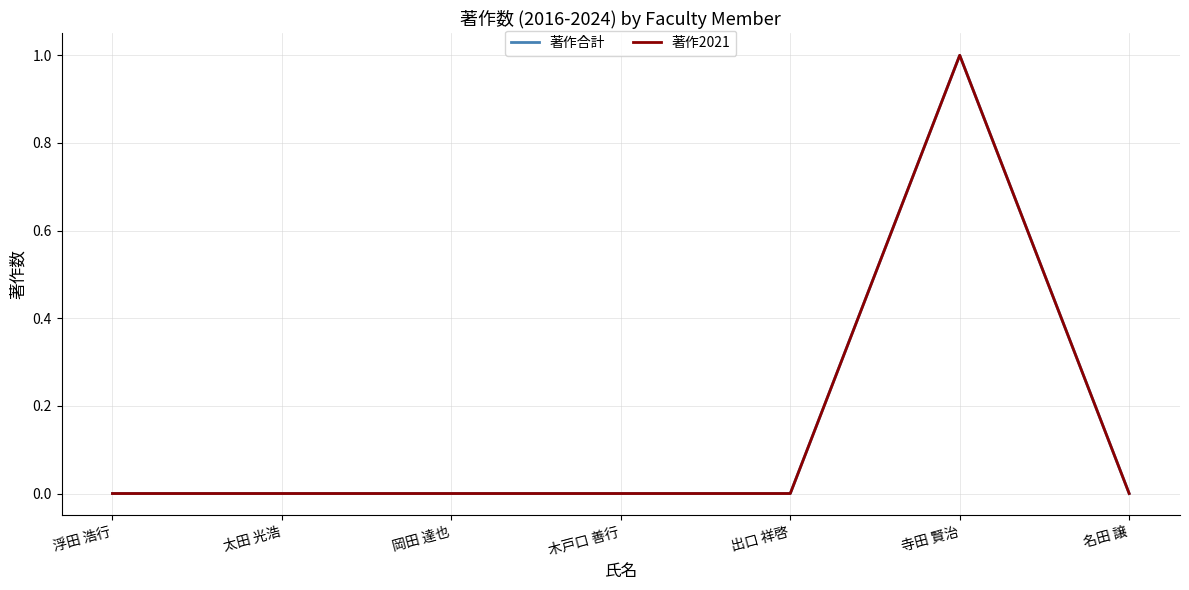

Reading left to right, what are all the values shown in this chart?

著作合計: 浮田 浩行=0	太田 光浩=0	岡田 達也=0	木戸口 善行=0	出口 祥啓=0	寺田 賢治=1	名田 譲=0
著作2021: 浮田 浩行=0	太田 光浩=0	岡田 達也=0	木戸口 善行=0	出口 祥啓=0	寺田 賢治=1	名田 譲=0